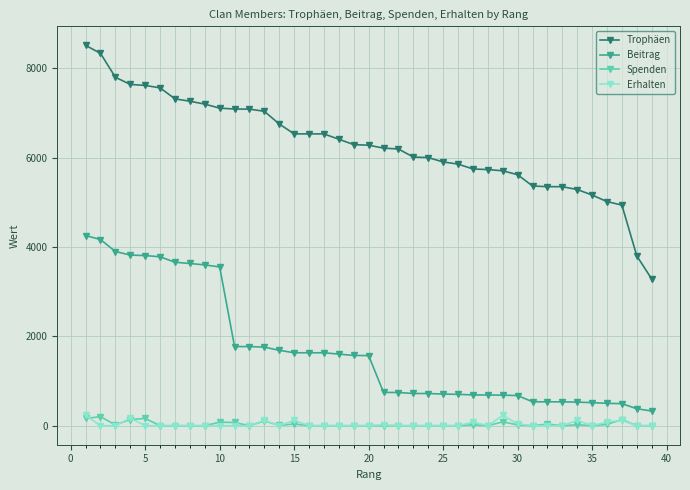

At how many categories does at least one series exceed 4600?

37